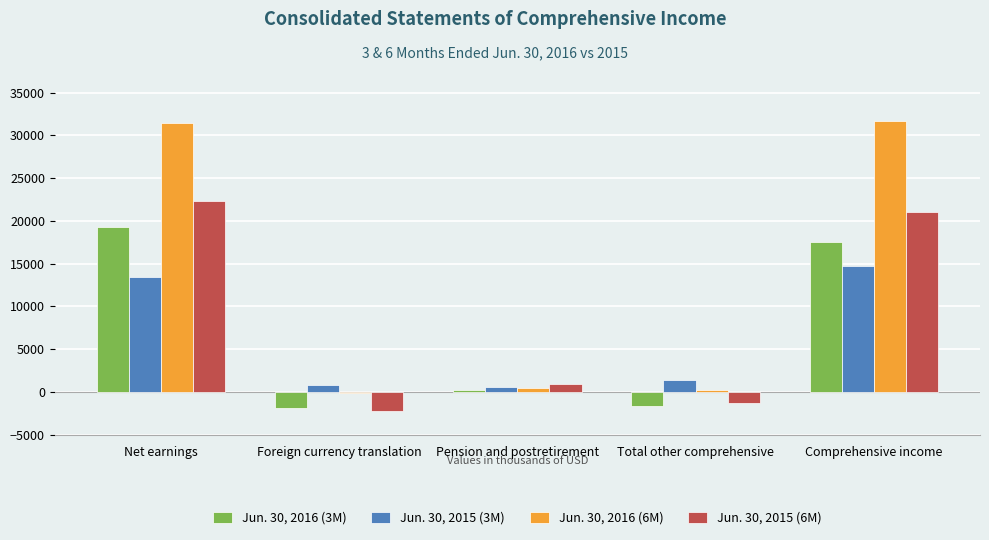

Between Pension and postretirement and Total other comprehensive, which series saw the biggest shift?

Jun. 30, 2015 (6M)